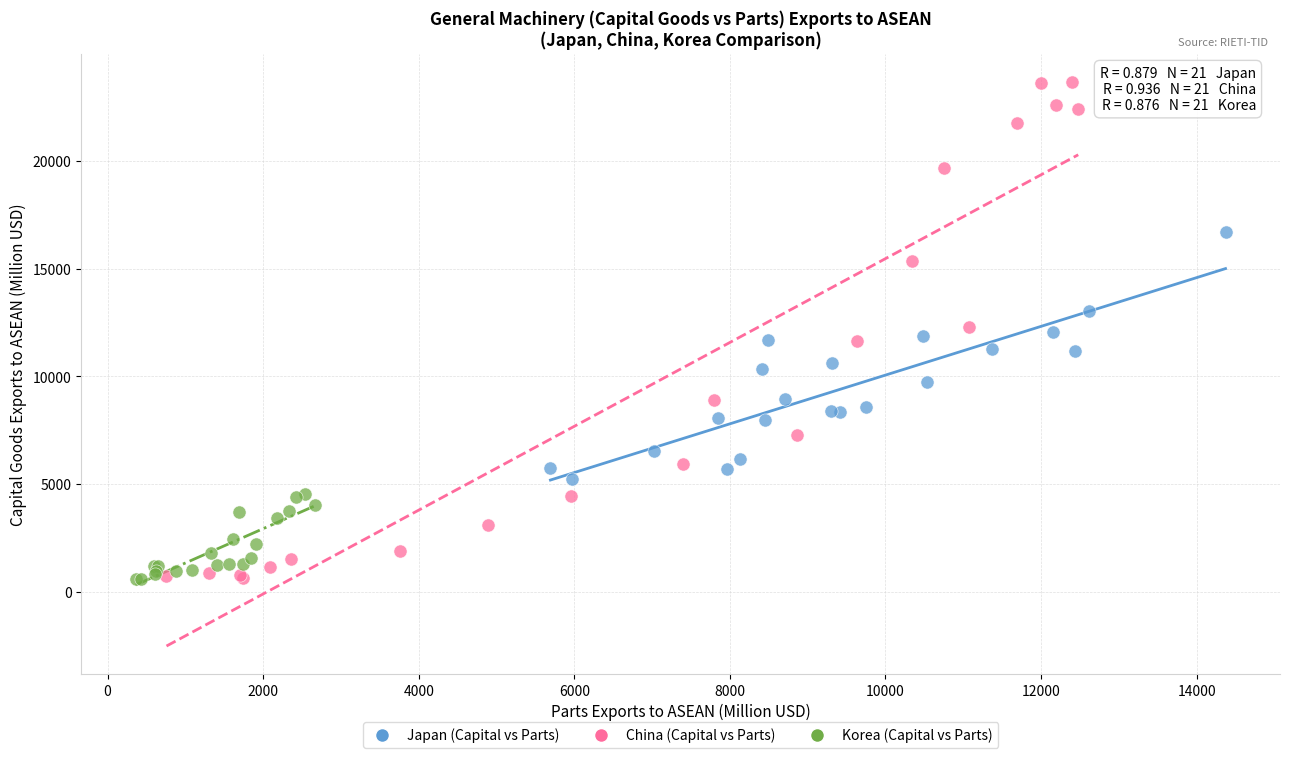

Which series reaches the maximum Y coordinate?

China (Capital vs Parts)